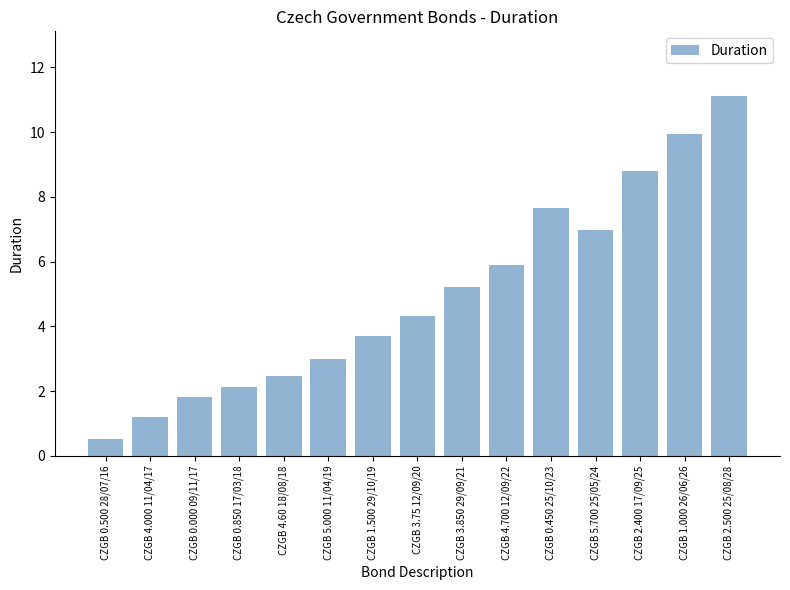

Approximately how many times larger is the value at CZGB 4.700 12/09/22 compared to CZGB 2.400 17/09/25?

0.7